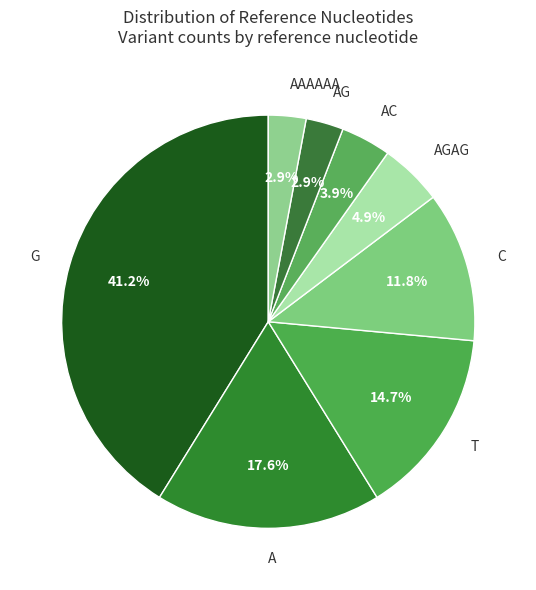

Which category has the biggest portion of the pie?

G